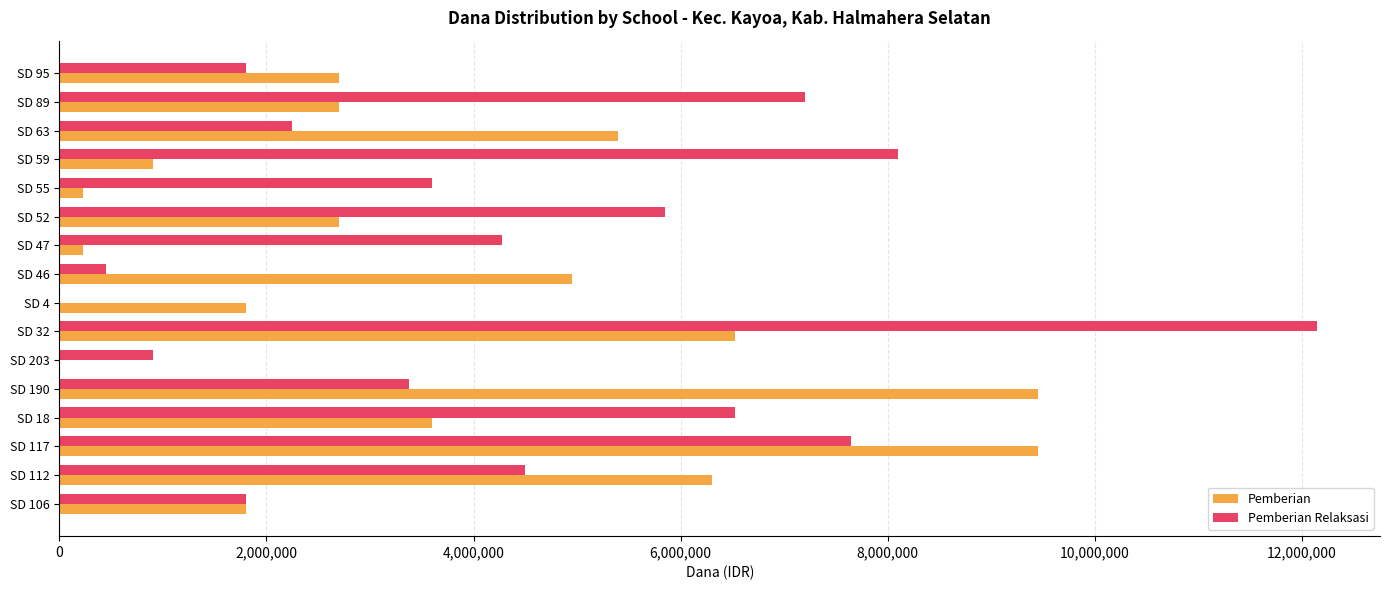

What is the sum of all Pemberian values?

58725000